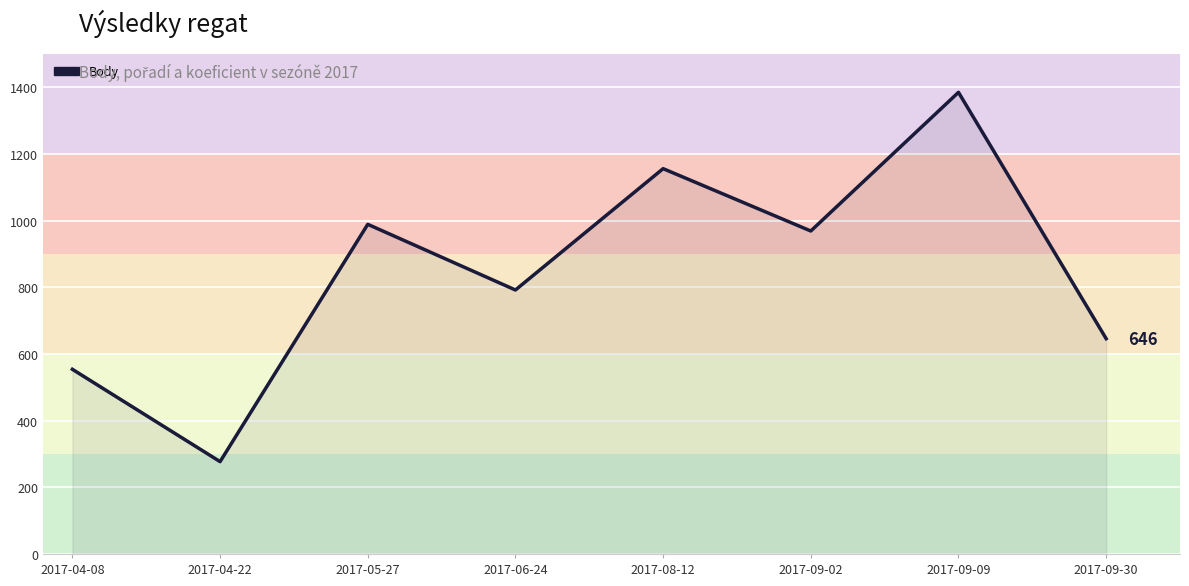

What is the average value?

846